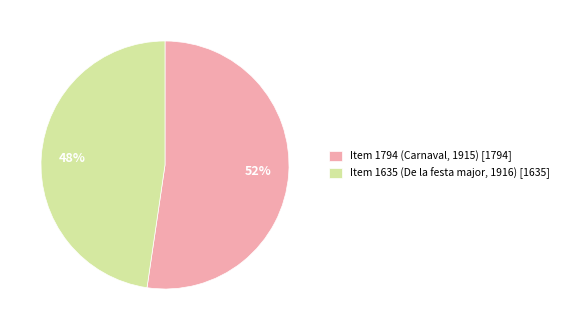

The Item 1635 (De la festa major, 1916) slice represents 48% of the pie. True or false?

True